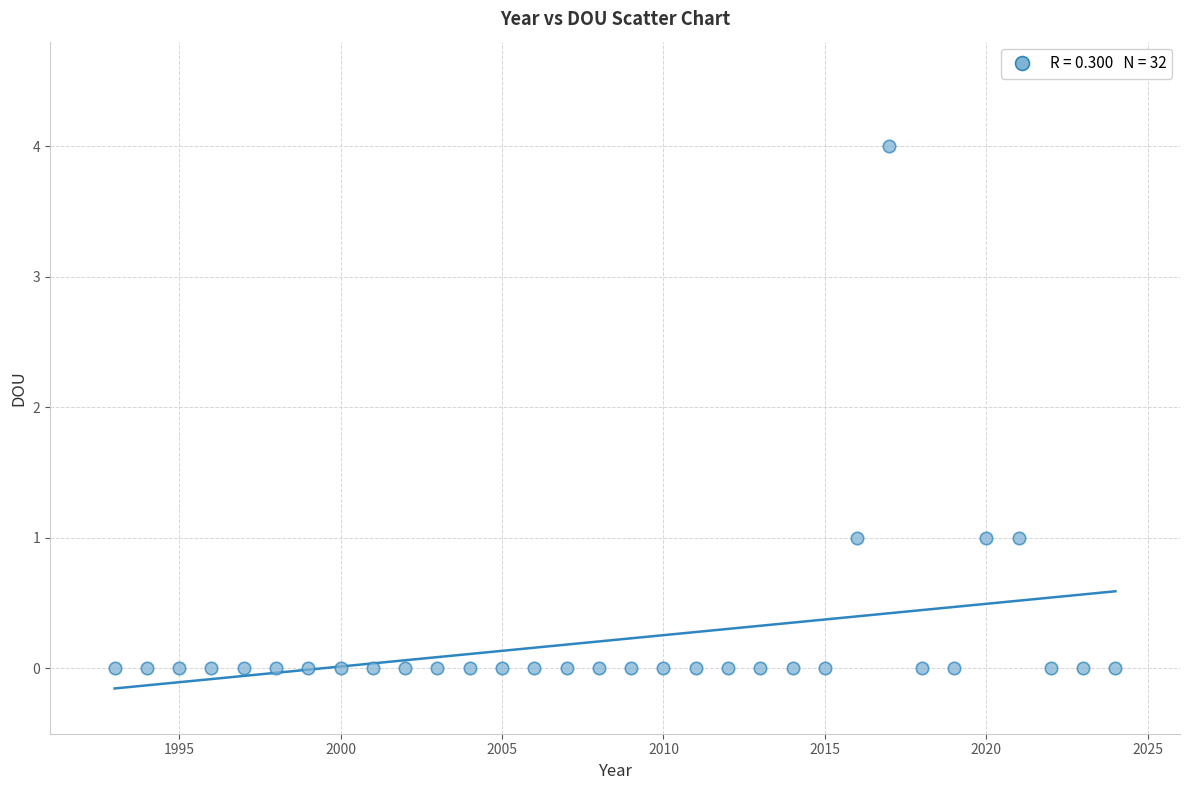

What is the range of X values (max minus min)?

31